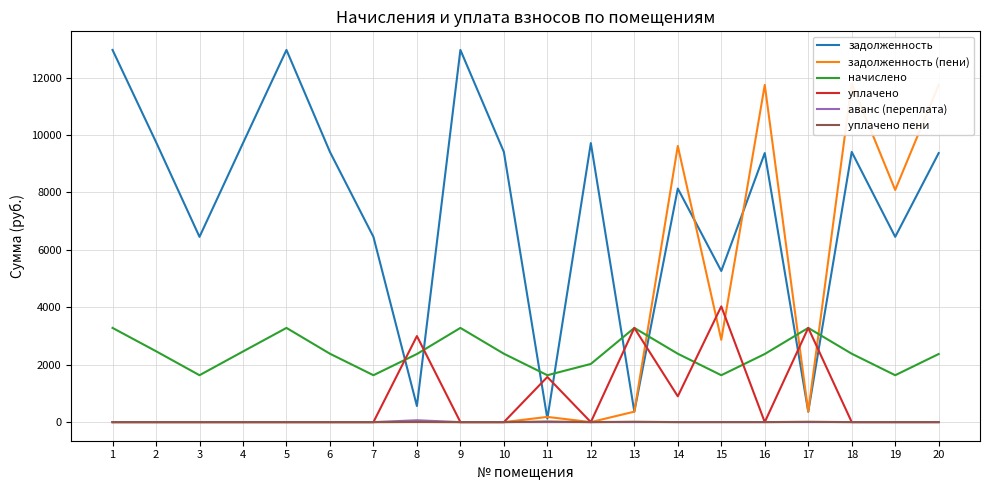

What is the difference between the начислено values at 16 and 14?

9.7